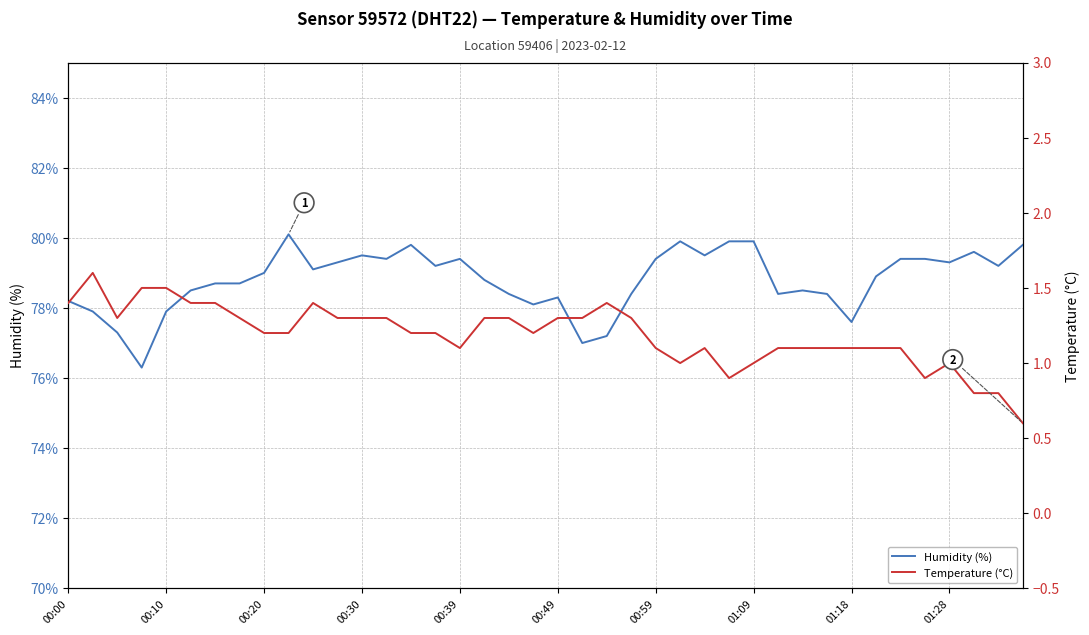

What is the approximate value of Humidity (%) at 01:09?

79.9